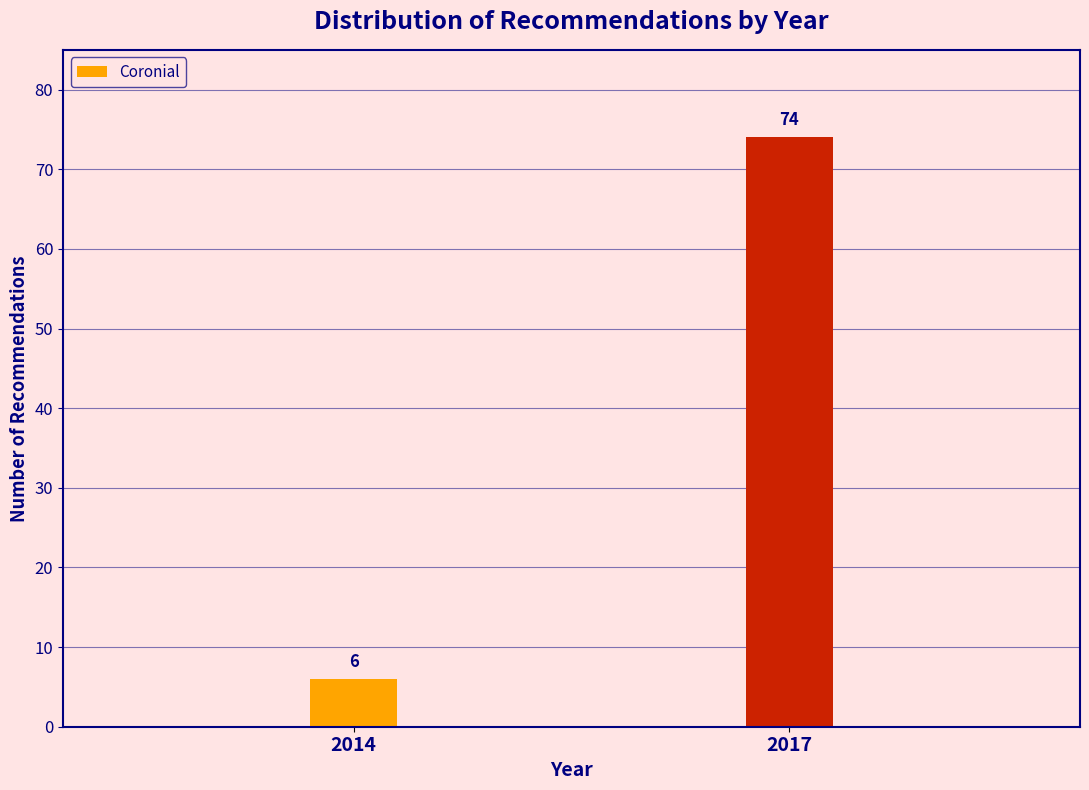

Reading left to right, what are all the values shown in this chart?

2014=6	2017=74